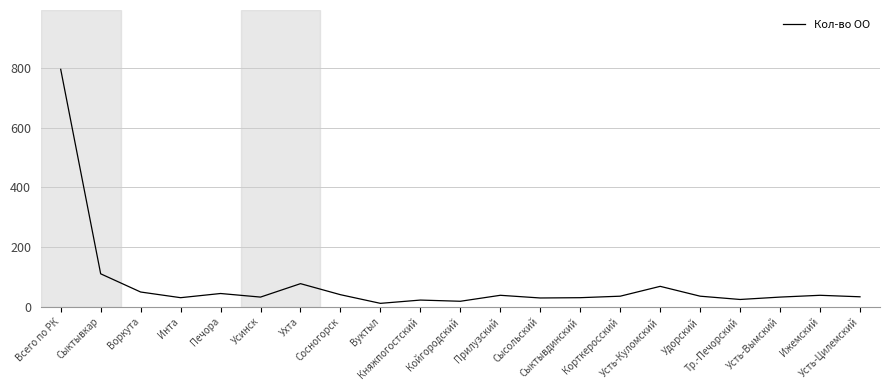

Count the number of categories in the chart.

21